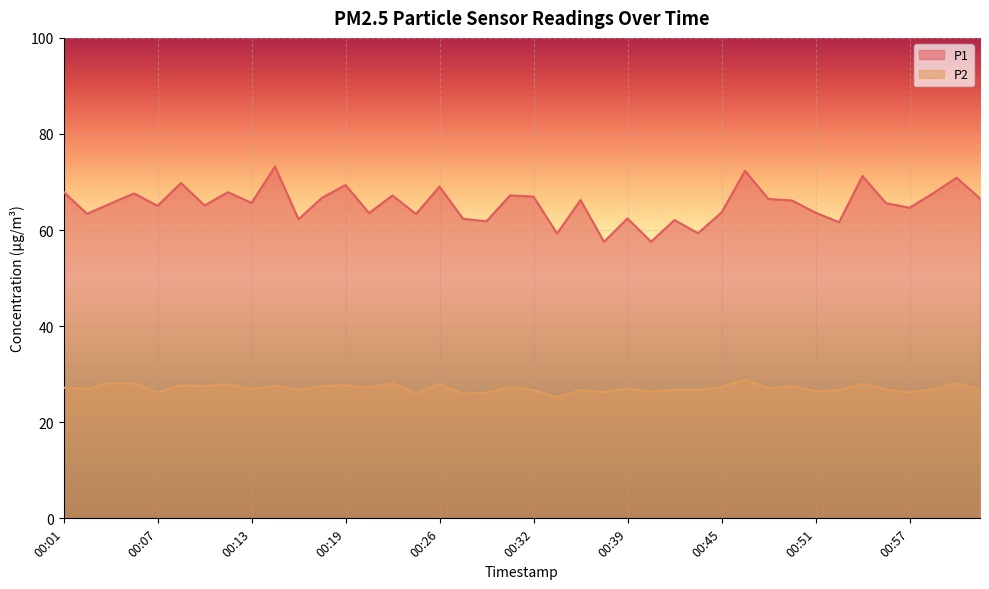

What is the difference between the highest and lowest values at 00:13?

38.8